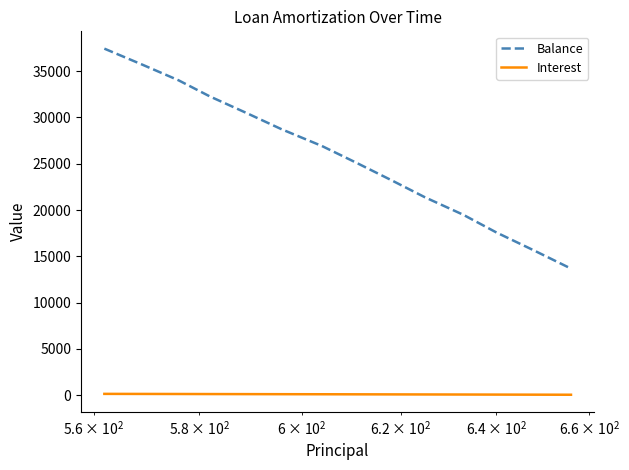

What are all the series names shown in the legend?

Balance, Interest